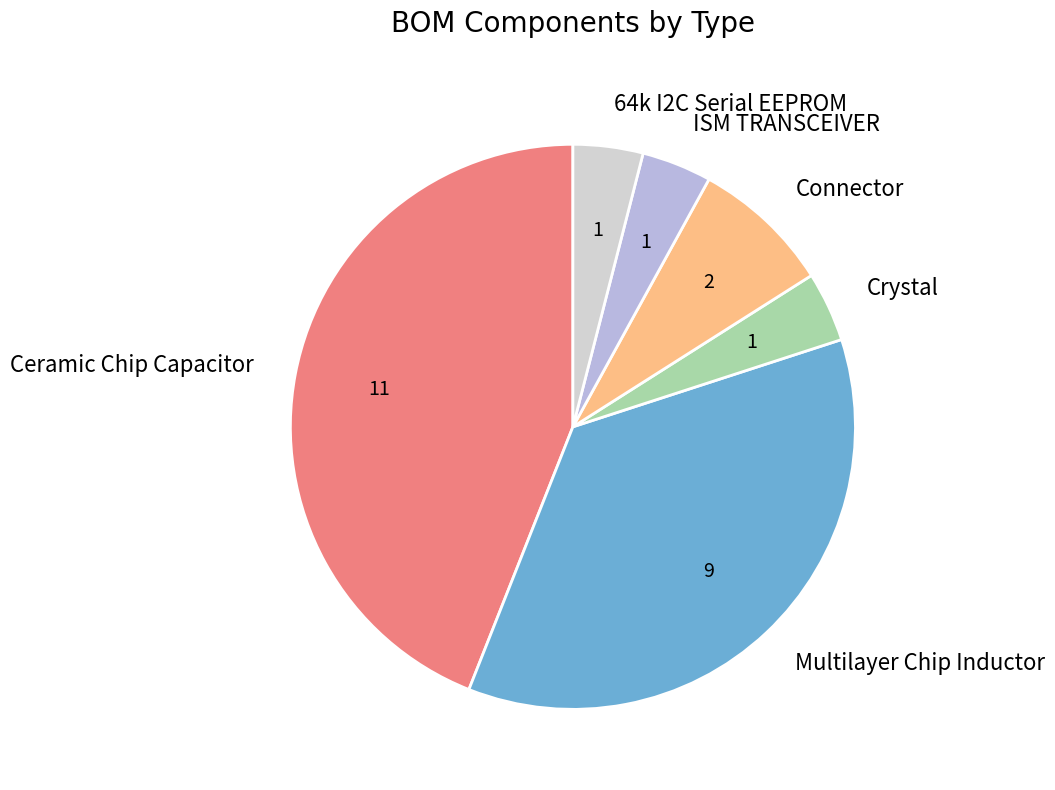

Combined, do Multilayer Chip Inductor and ISM TRANSCEIVER account for over 50%?

No